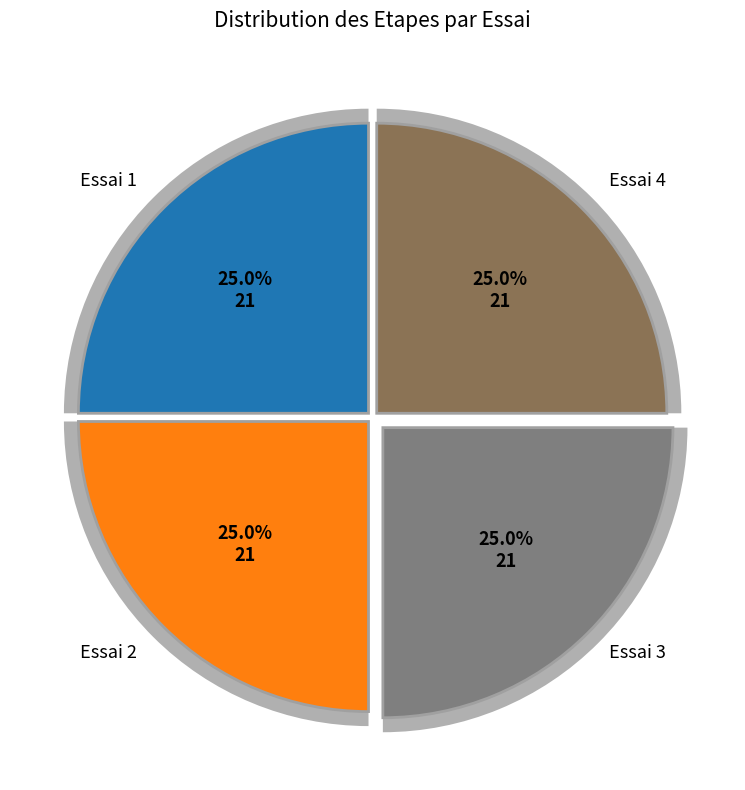

Does Essai 1 represent more than half of the total?

No